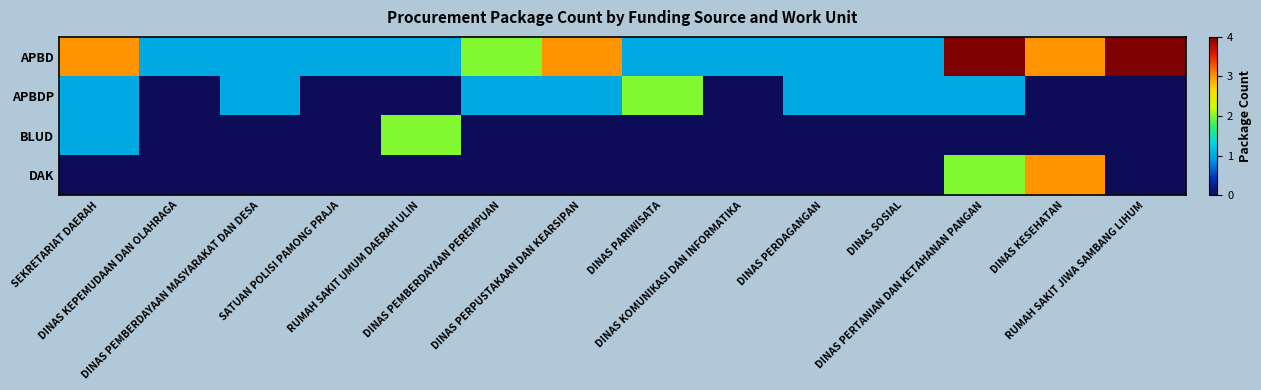

Which series has the largest total across all categories?

APBD